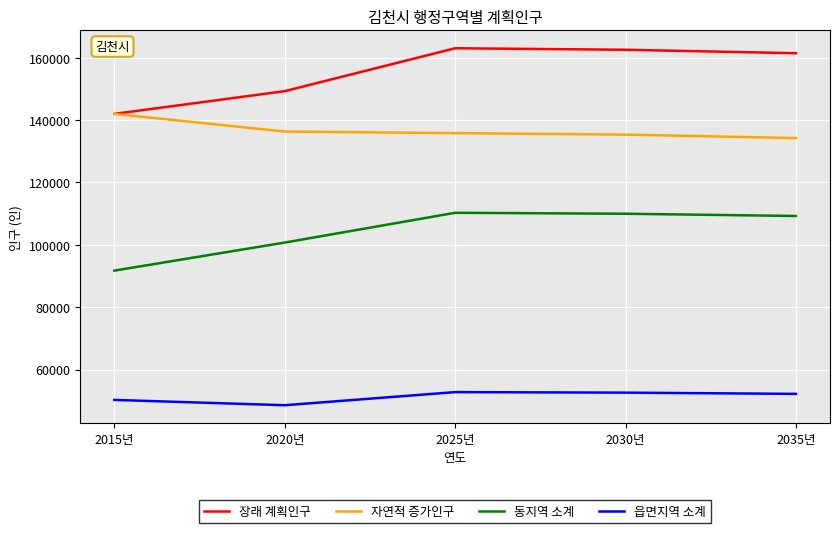

True or false: 장래 계획인구 and 읍면지역 소계 cross at least once.

False